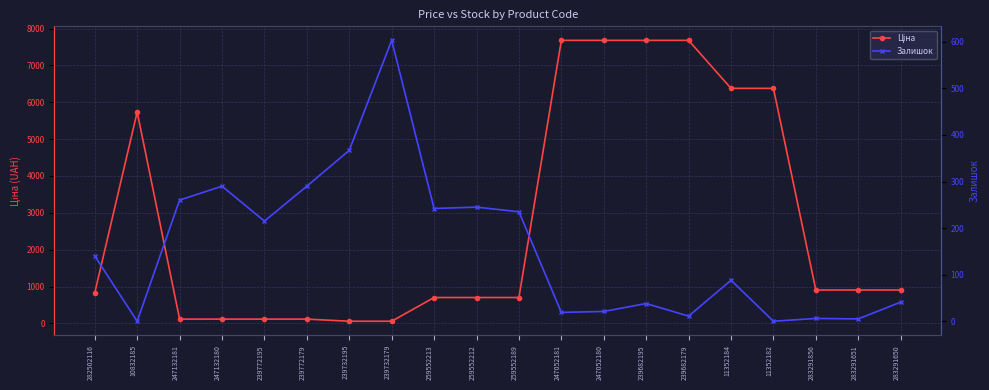

List the labels in order of Ціна value, largest first.

247052181, 247052180, 239682195, 239682179, 11352184, 11352182, 10832185, 283291856, 283291651, 283291650, 282502116, 259552213, 259552212, 259552189, 247132181, 247132180, 239772195, 239772179, 239732195, 239732179